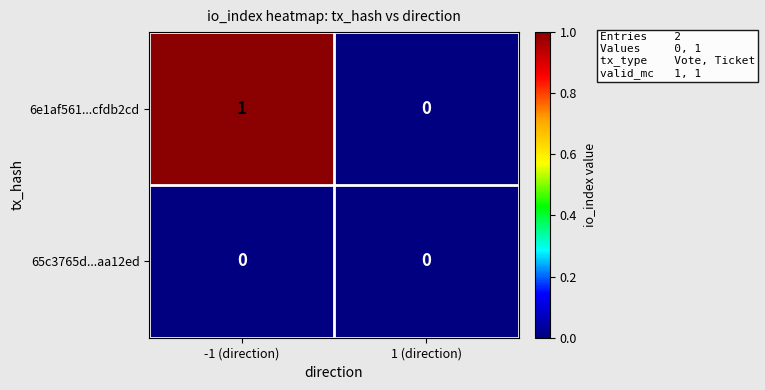

Reading left to right, list all the values displayed in this chart.

6e1af561...cfdb2cd: 1	0
65c3765d...aa12ed: 0	0